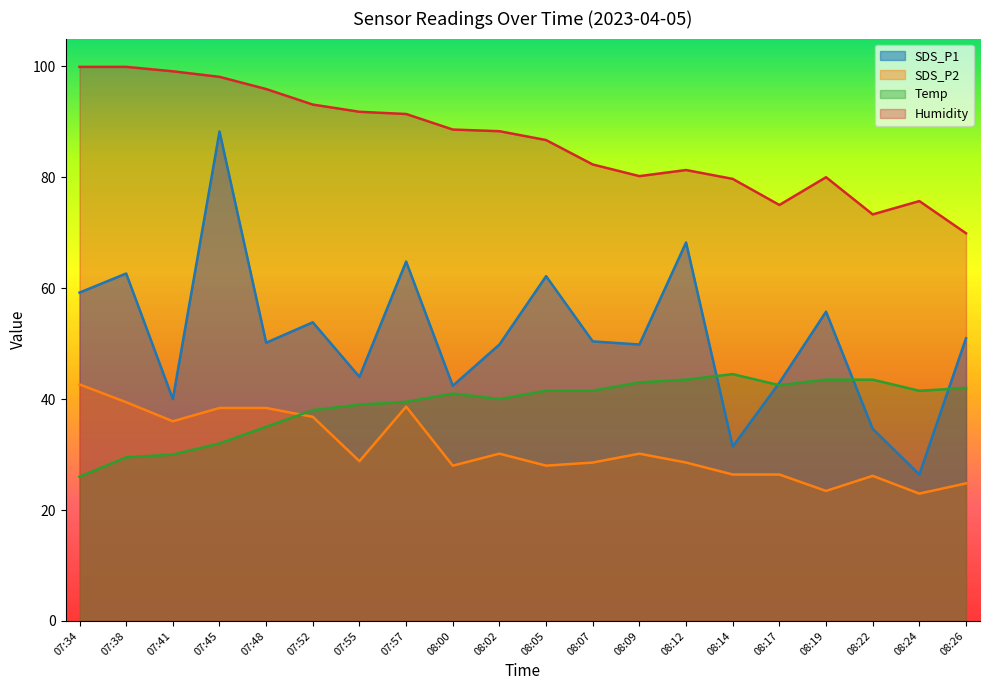

True or false: Humidity has a value of 99.9 at 07:34.

True